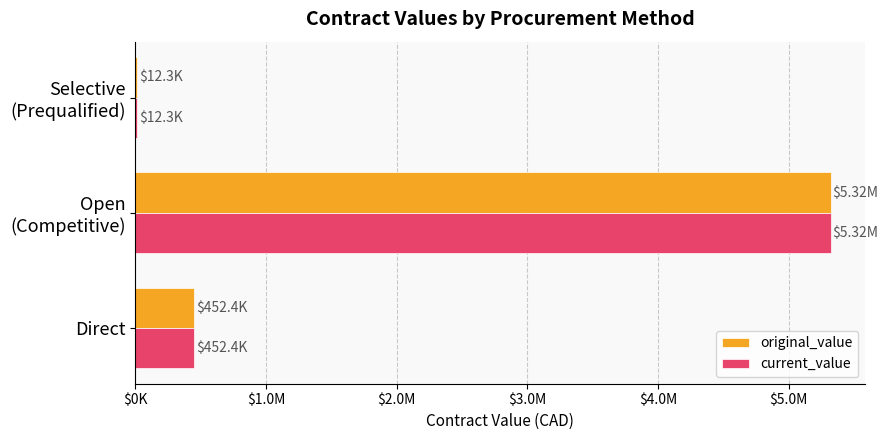

What are all the series names shown in the legend?

original_value, current_value